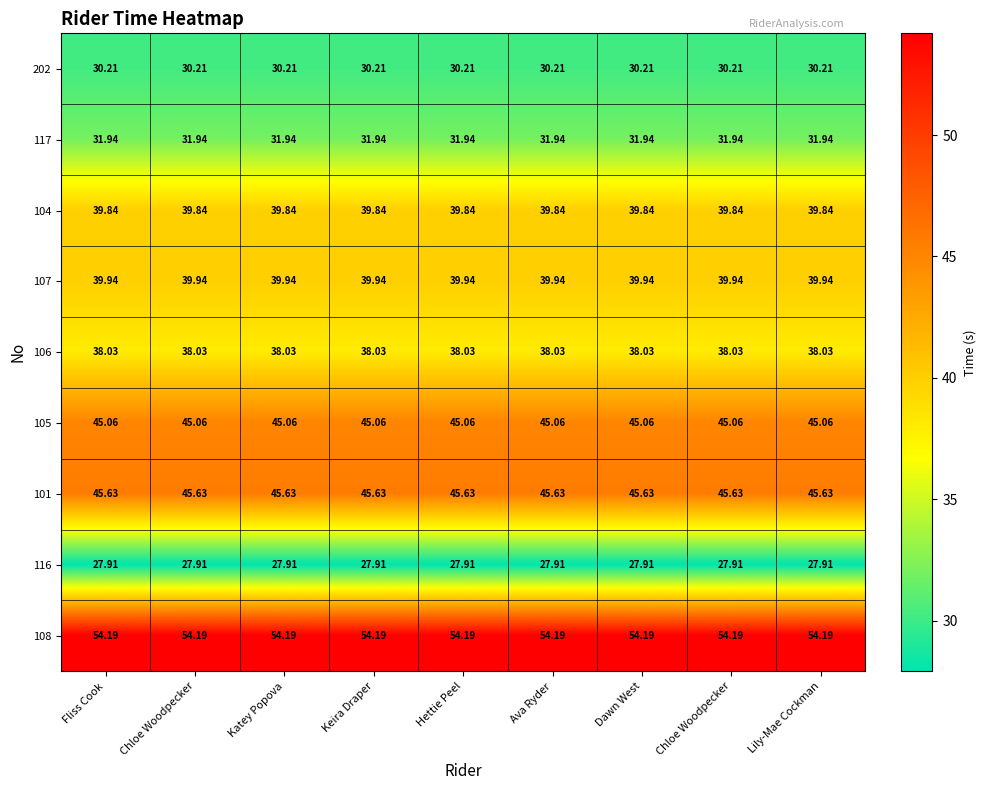

Which series has the largest total across all categories?

108